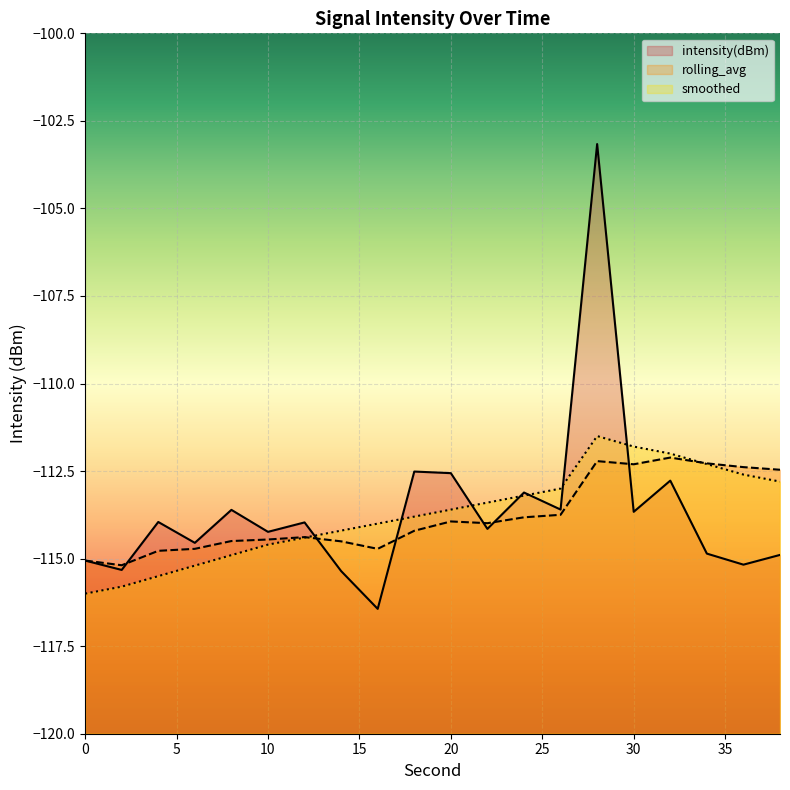

Where is smoothed nearest to the value -113?

26